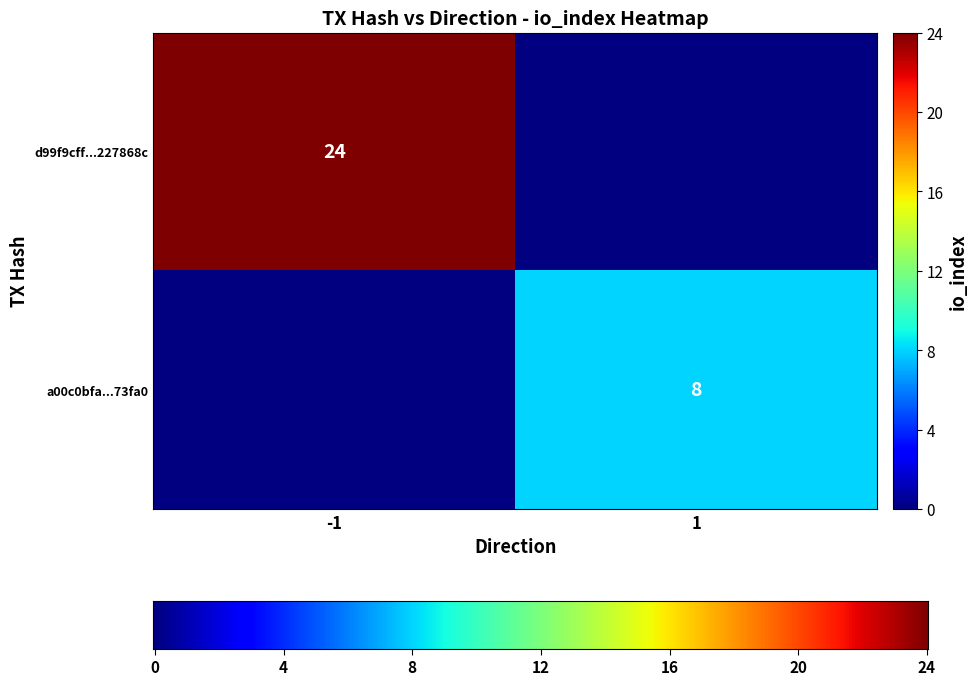

What is the difference between the highest and lowest values at io_index?

16